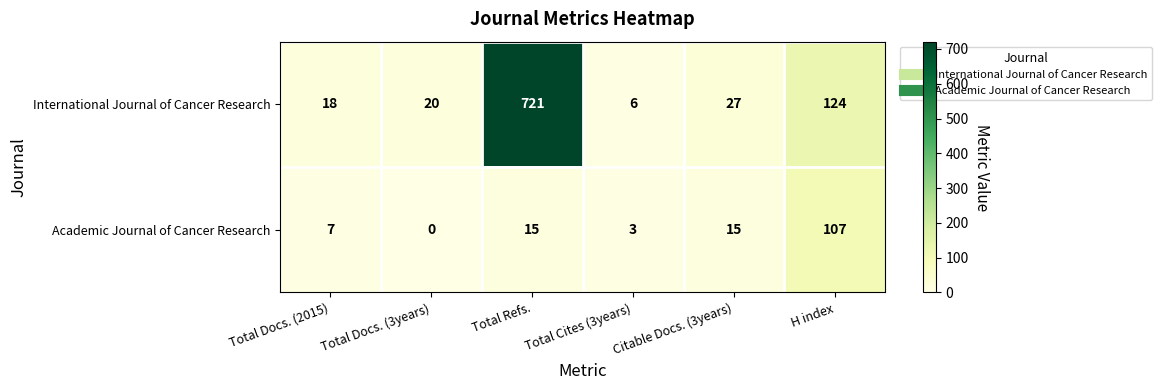

What is the difference between the second highest and second lowest values in the International Journal of Cancer Research series?

106